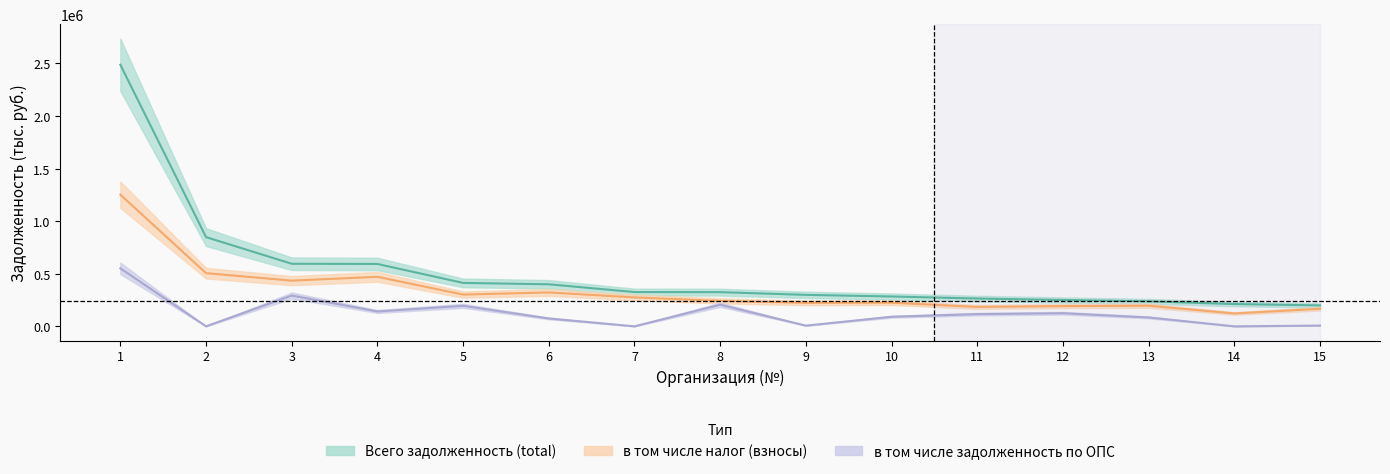

What is the difference between the highest and lowest values at 1?

1935788.6